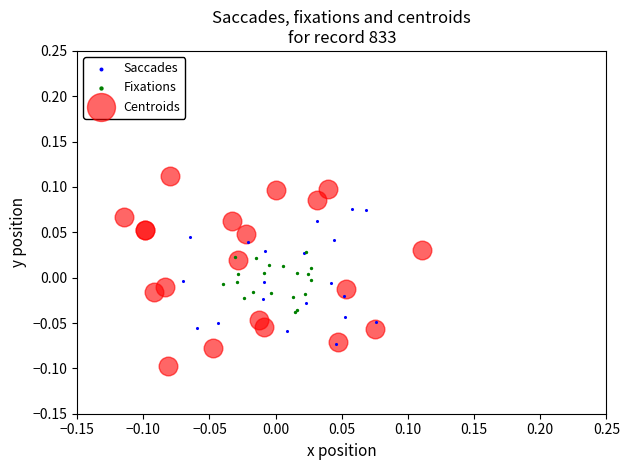

Which series has the largest Y range (max minus min)?

Centroids